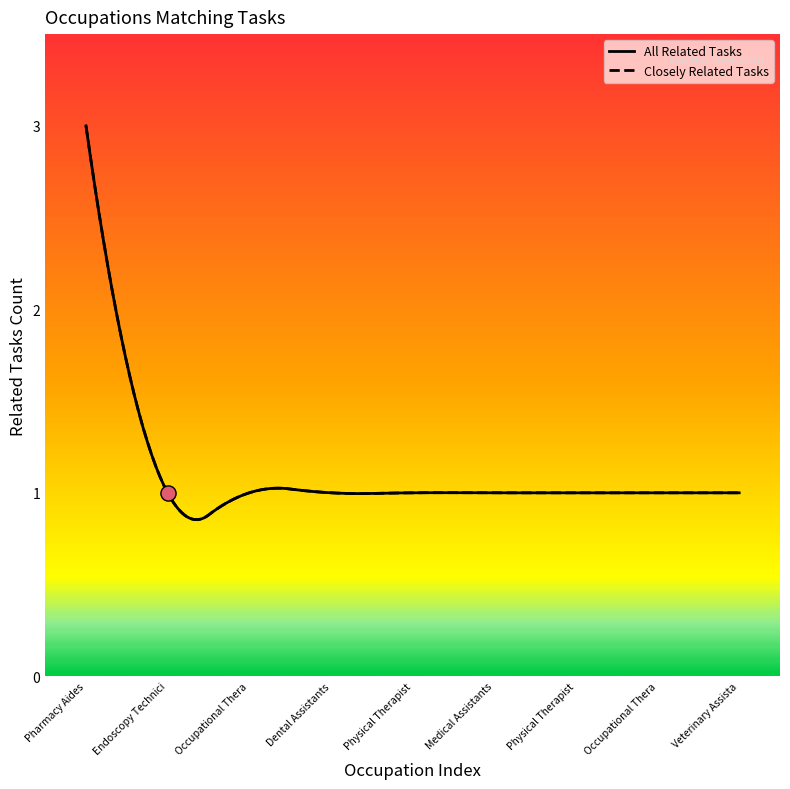

What is the ratio of the value at Occupational Therapy Aides to the value at Occupational Therapy Assistants?

1.0